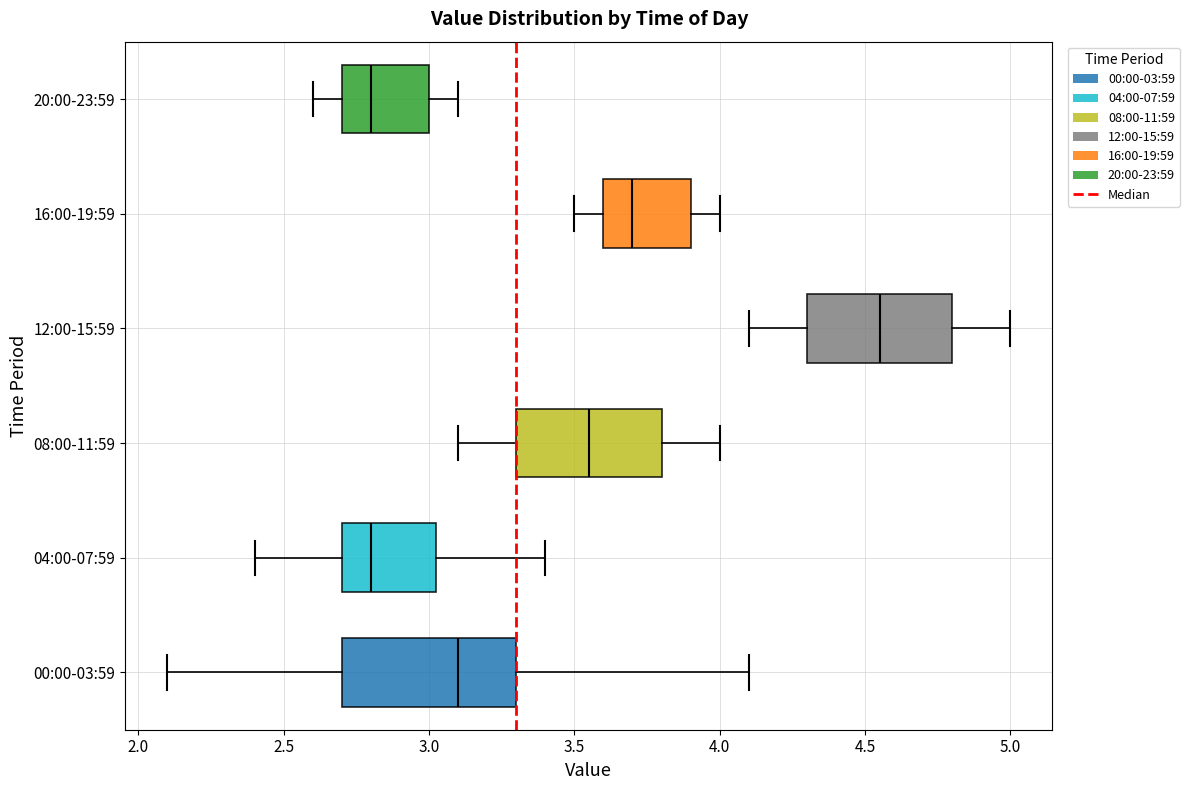

Where does the median line of the box for 12:00-15:59 sit on the x-axis? The values are not printed on the chart, so give them approximately, as read against the axis.

4.55